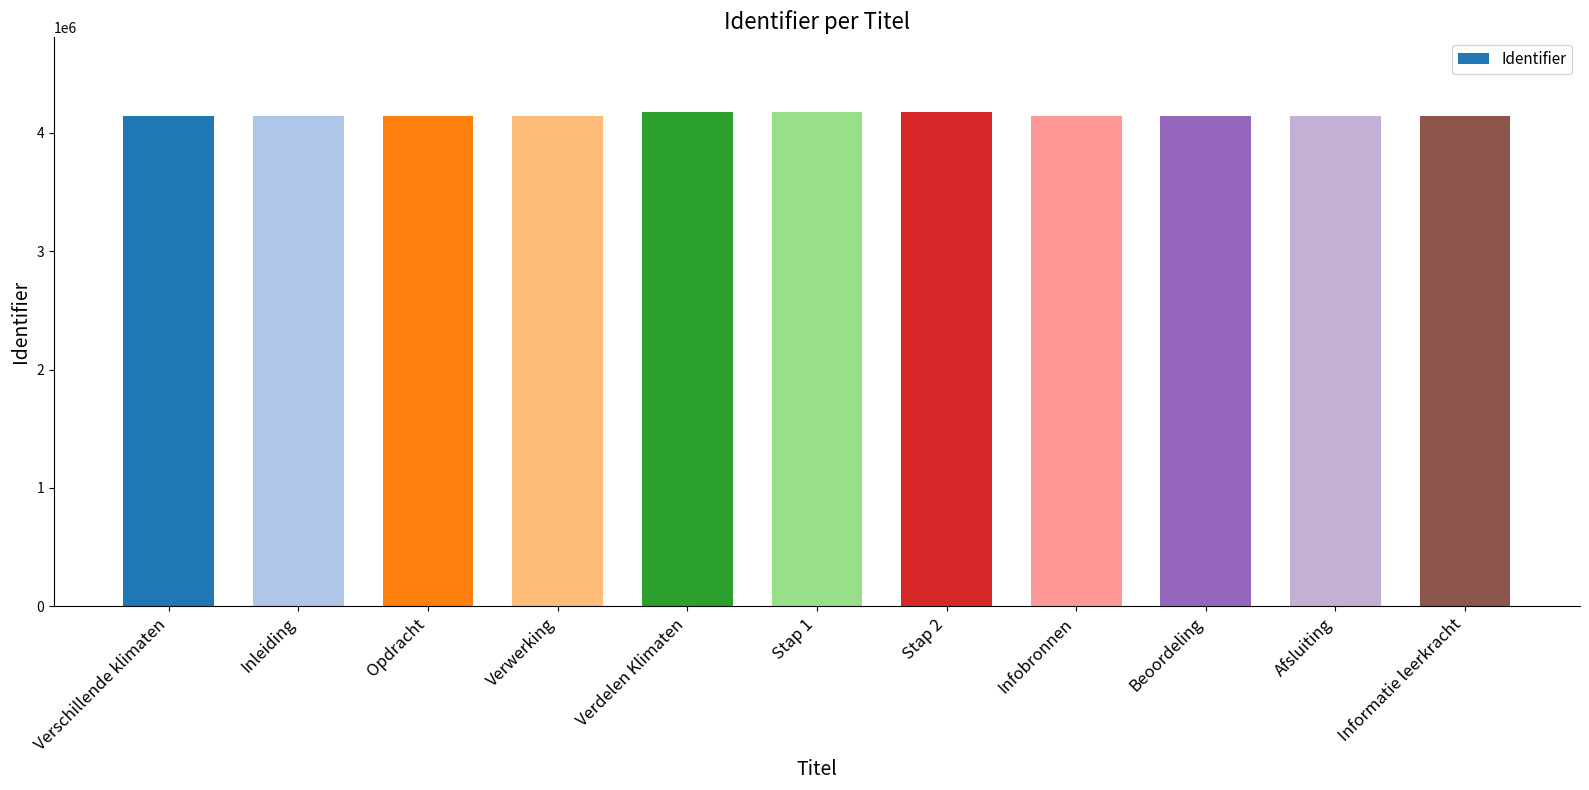

Approximately how many times larger is the value at Verschillende klimaten compared to Beoordeling?

1.0